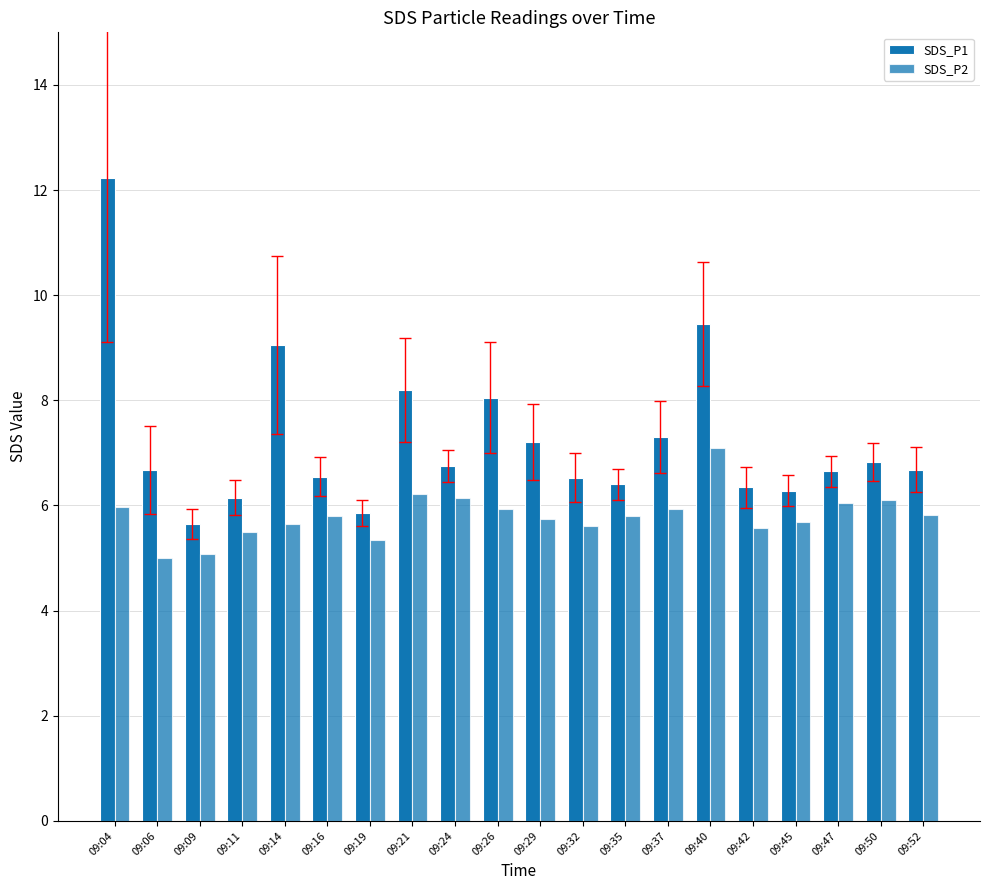

The value of SDS_P2 at 09:24 is 9.8. True or false?

False